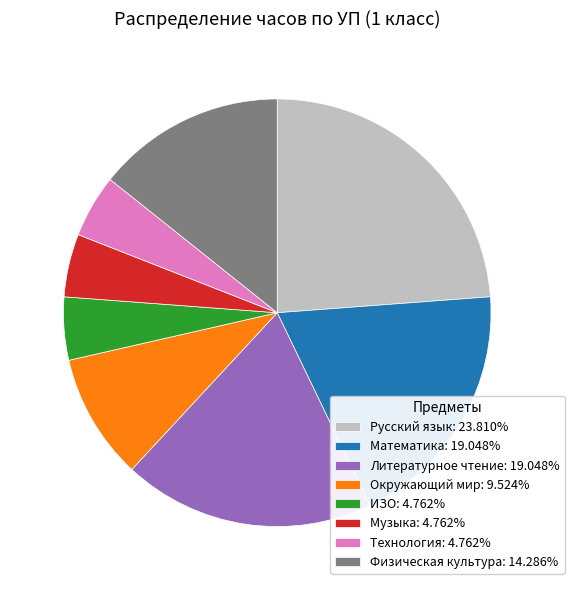

Does Физическая культура represent more than half of the total?

No